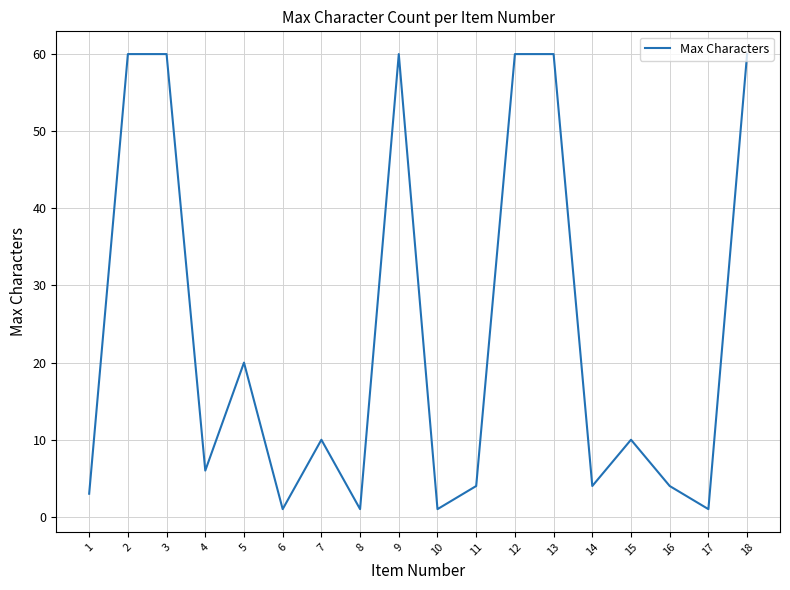

Where is the data nearest to the value 30?

5